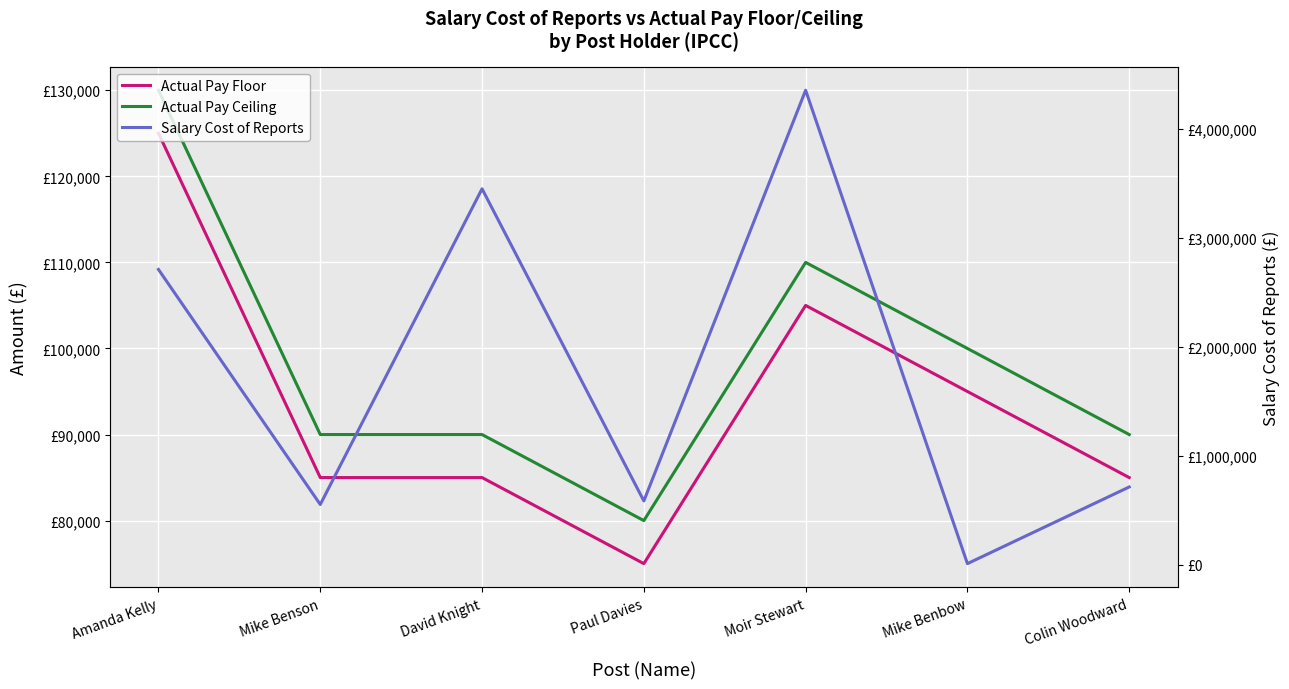

Reading left to right, extract all data points from this chart.

Actual Pay Floor: Amanda Kelly=125000.0	Mike Benson=85000.0	David Knight=85000.0	Paul Davies=75000.0	Moir Stewart=105000.0	Mike Benbow=95000.0	Colin Woodward=85000.0
Actual Pay Ceiling: Amanda Kelly=129999.0	Mike Benson=89999.0	David Knight=89999.0	Paul Davies=79999.0	Moir Stewart=109999.0	Mike Benbow=99999.0	Colin Woodward=89999.0
Salary Cost of Reports: Amanda Kelly=2710194.9	Mike Benson=554679.1	David Knight=3449916.3	Paul Davies=587306.3	Moir Stewart=4353593.9	Mike Benbow=12359.0	Colin Woodward=715436.0